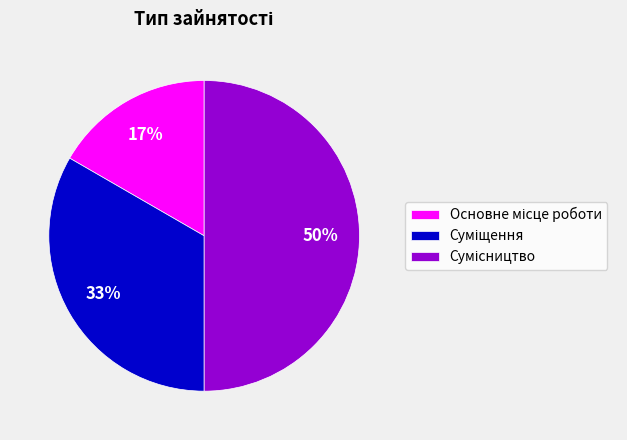

To the nearest percent, what is the difference between the largest and smallest slice percentages?

33%